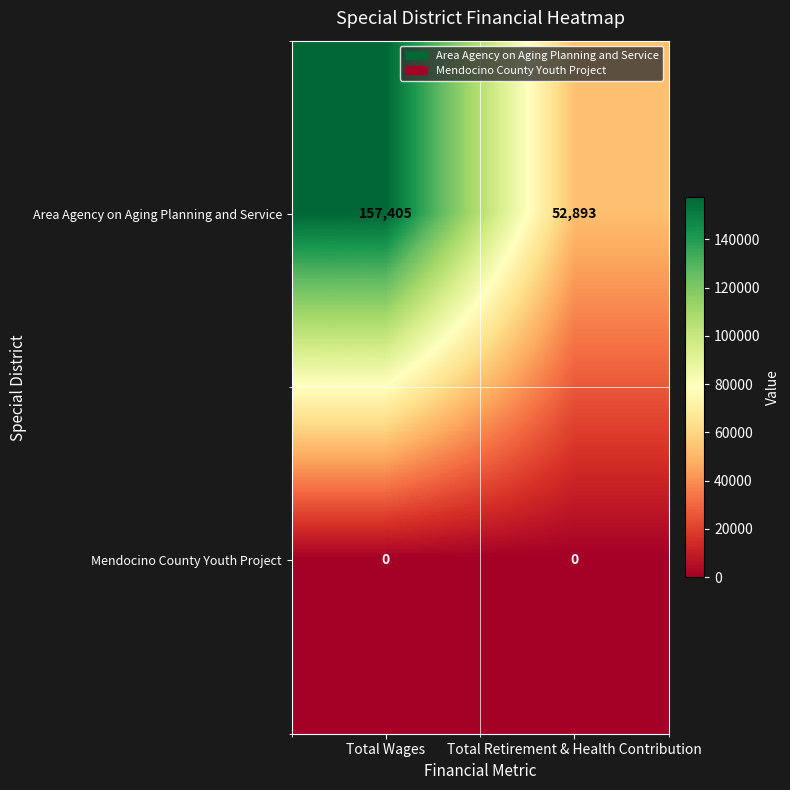

Rank the series by their average value, from lowest to highest.

Mendocino County Youth Project, Area Agency on Aging Planning and Service